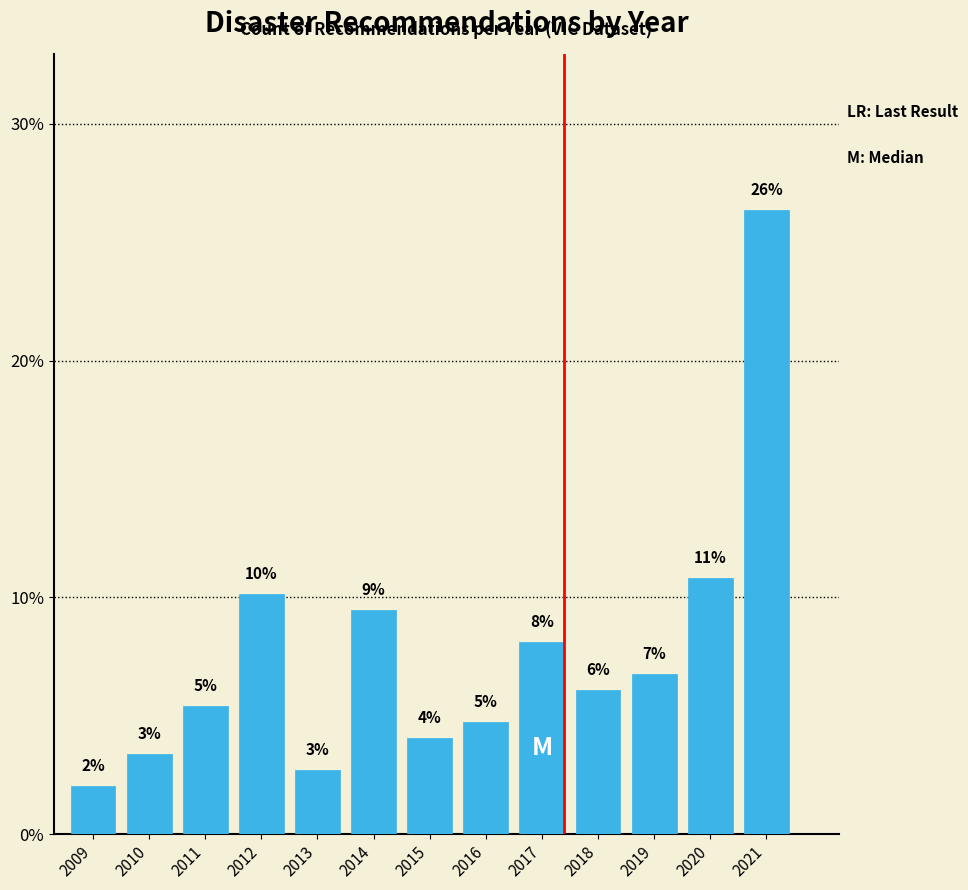

Are the bars horizontal?

No